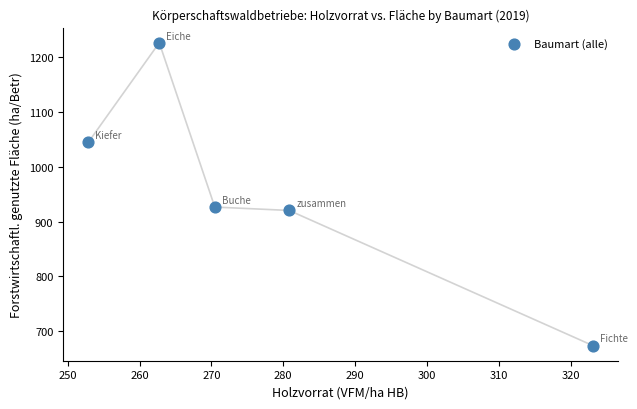

What Y value in the scatter plot is closest to 950?

926.6